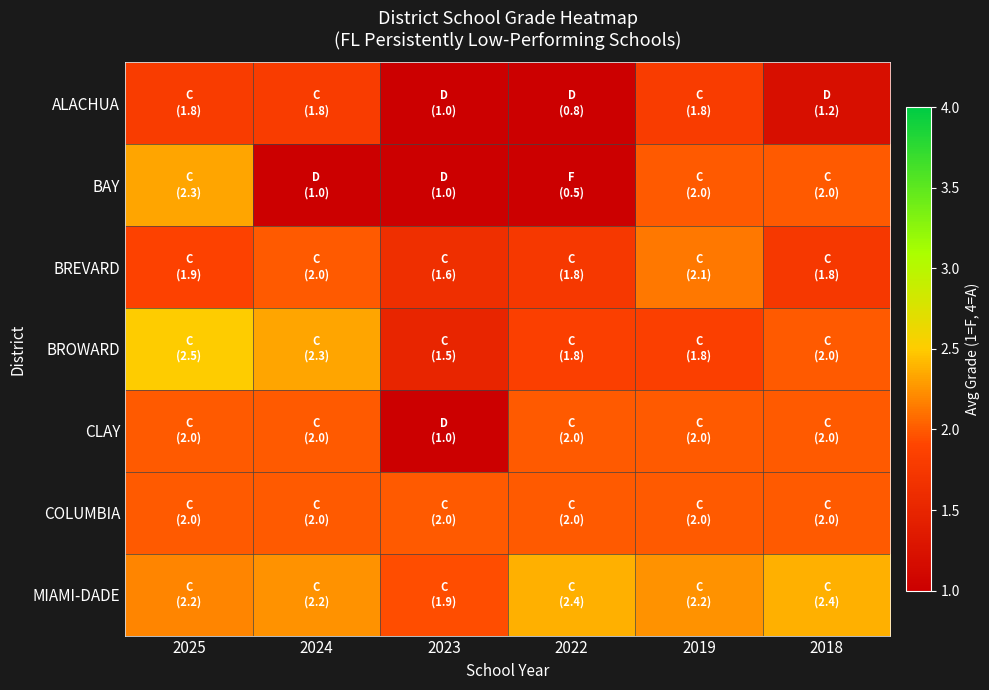

Which series has the largest total across all categories?

MIAMI-DADE